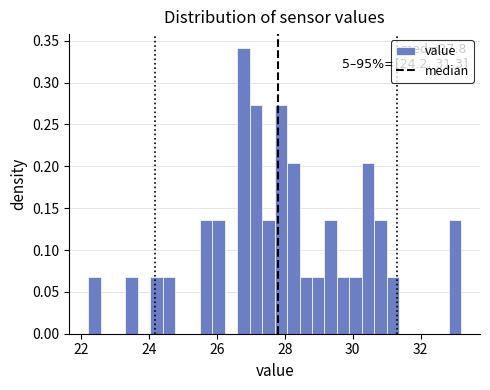

Read against the x-axis, roughly where is the centre of the tallest bar?

26.8